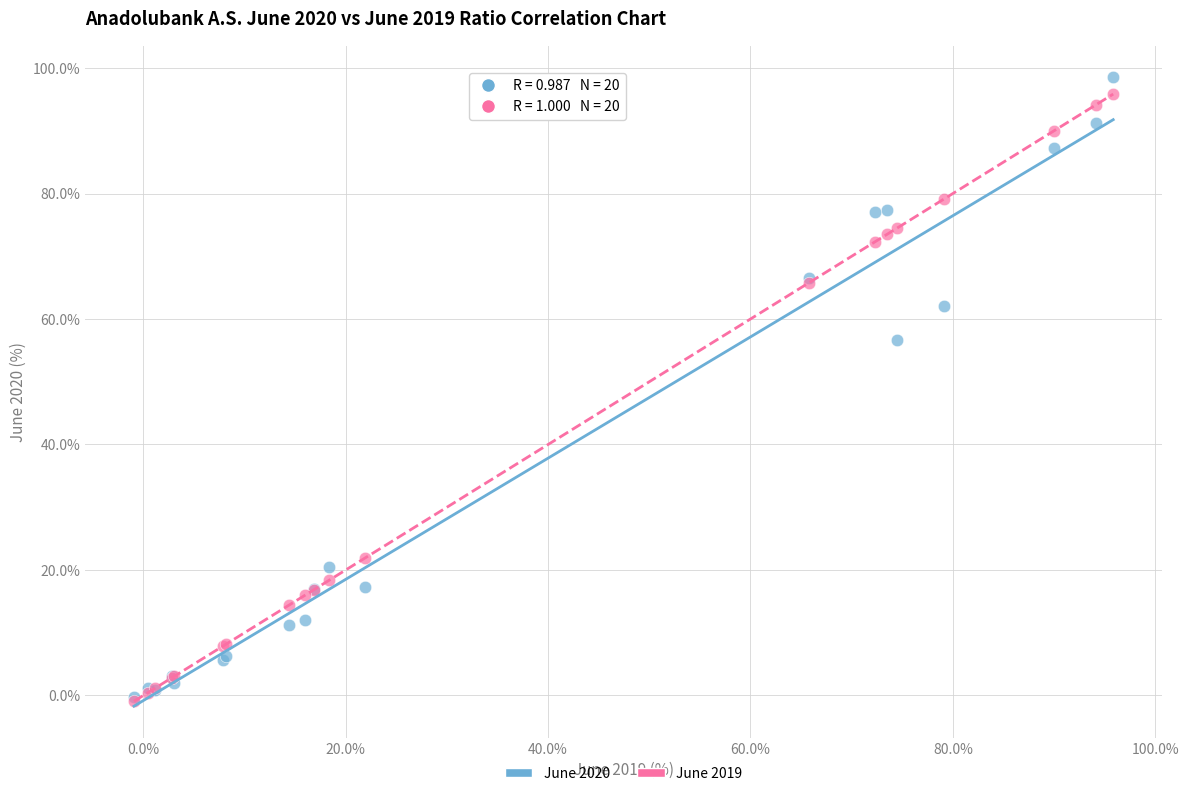

Which series has the largest Y range (max minus min)?

June 2020